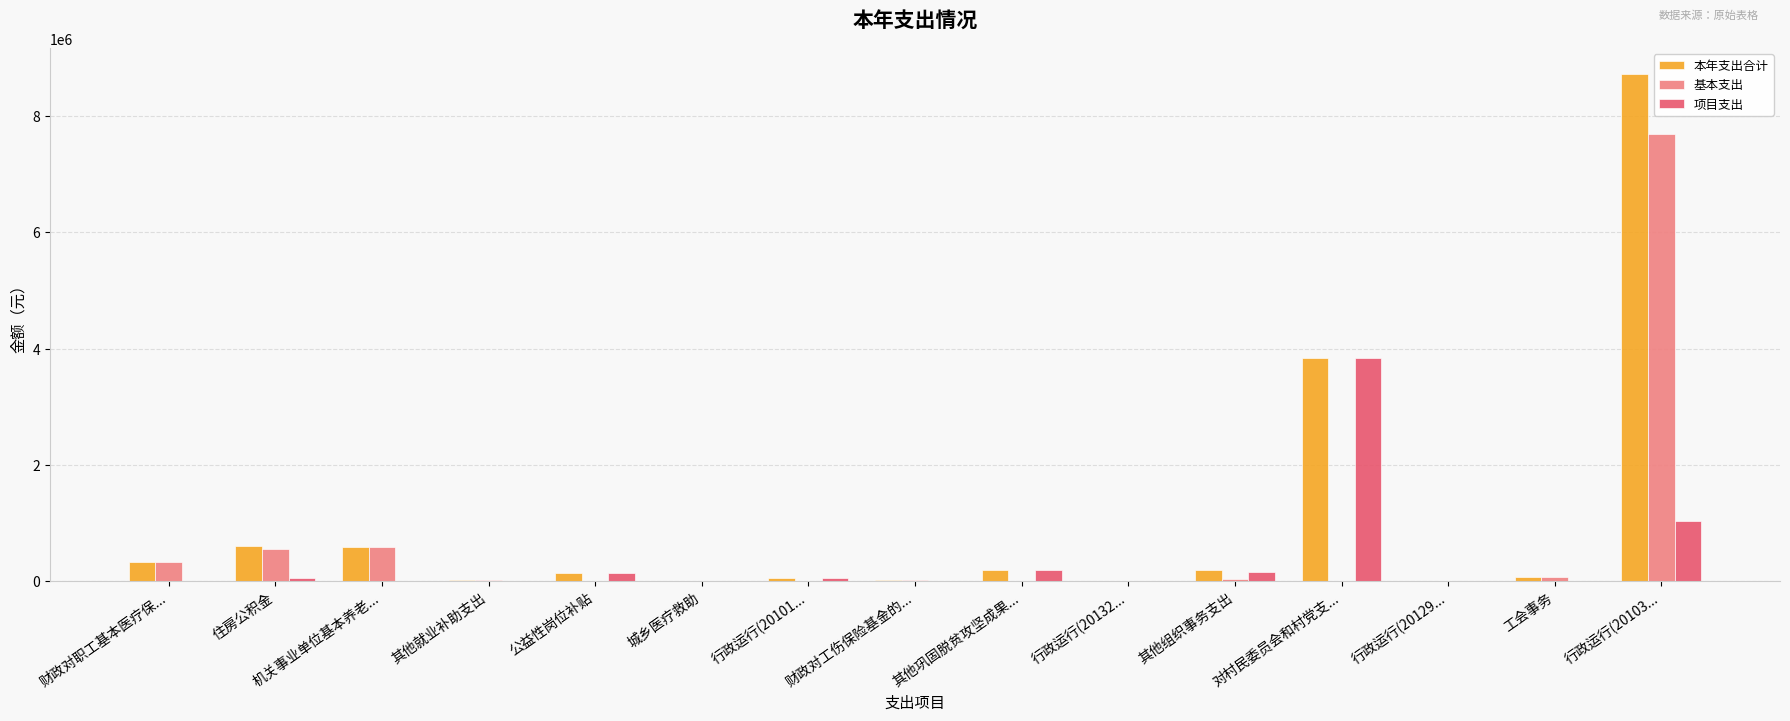

Are the bars horizontal?

No